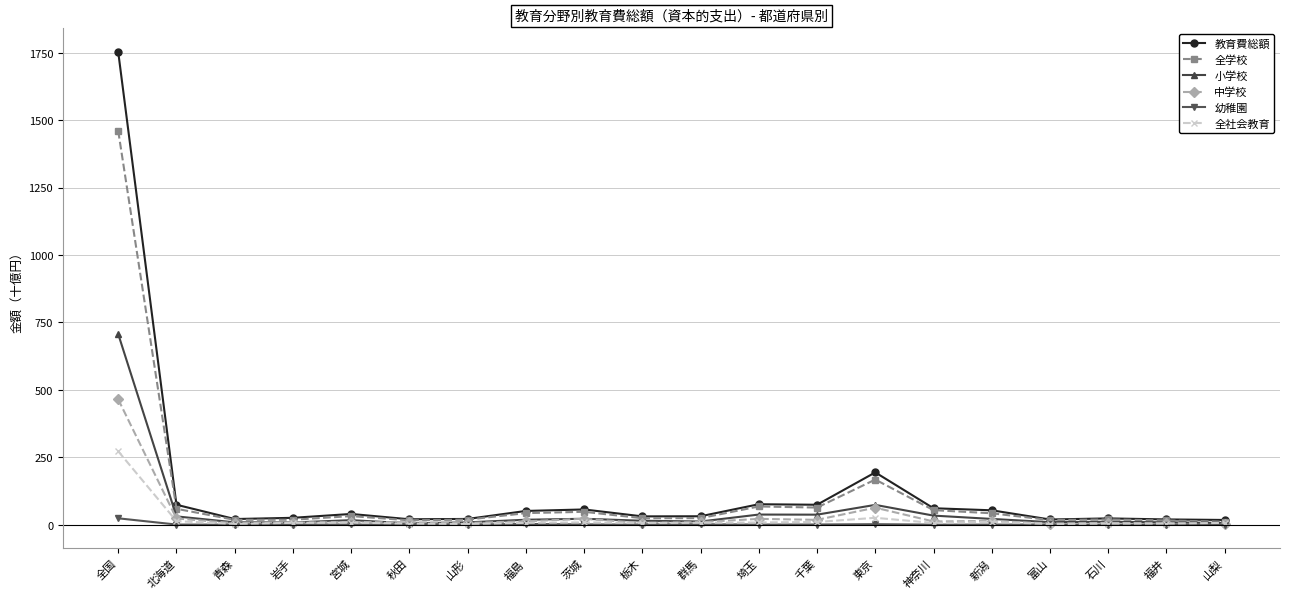

What is the label of the 14th point from the right?

山形